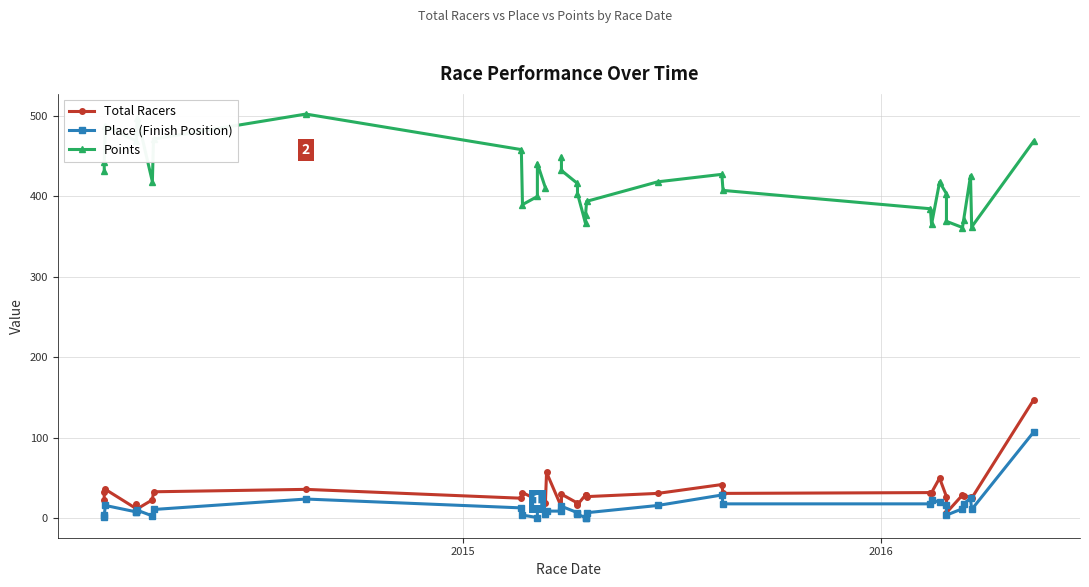

What is the sum of all Place (Finish Position) values?

498.0